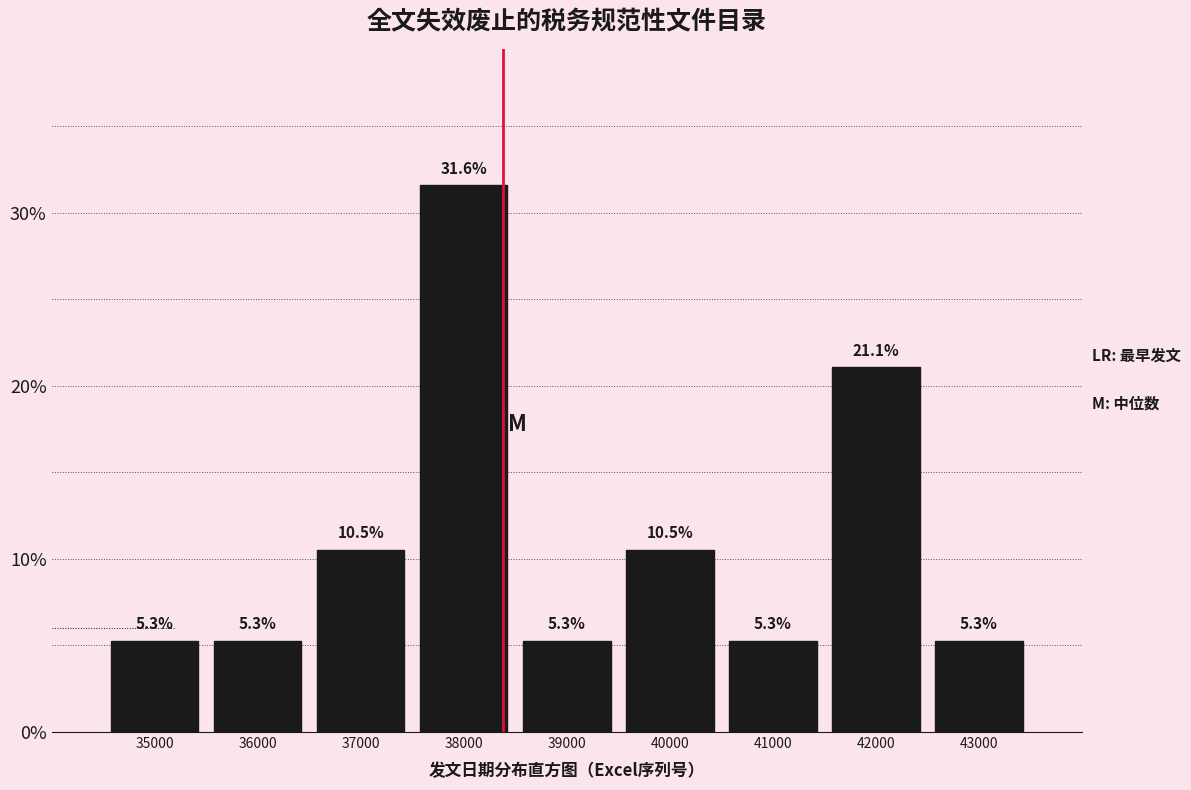

Are the bars horizontal?

No